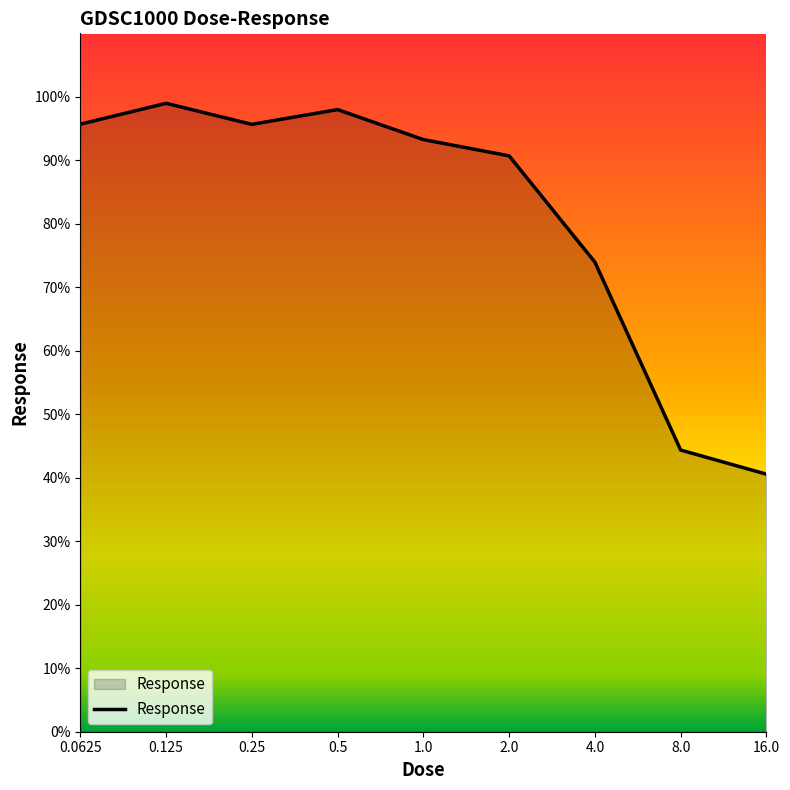

What is the difference between the maximum and minimum values?

58.4